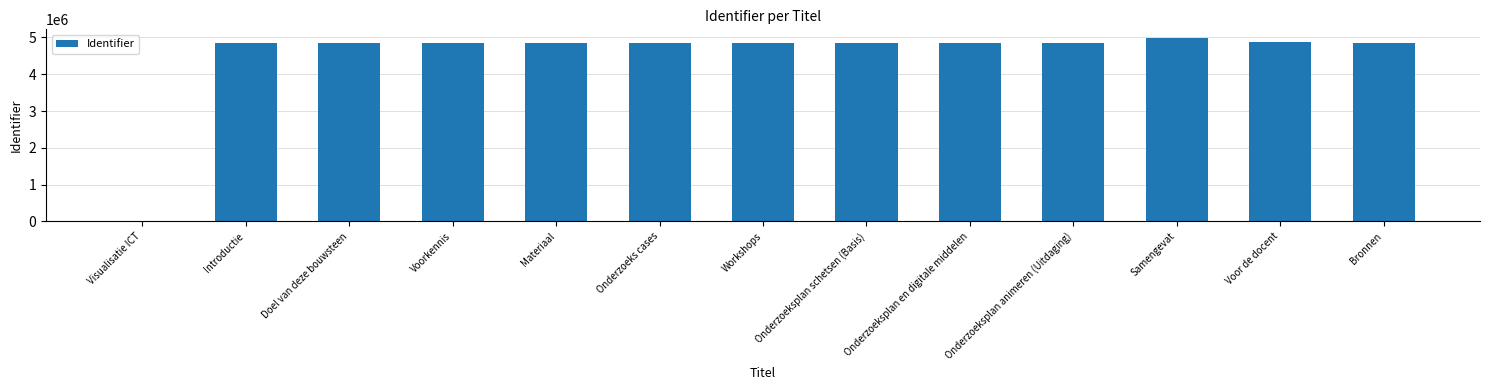

What is the maximum value shown in the chart?

4972820